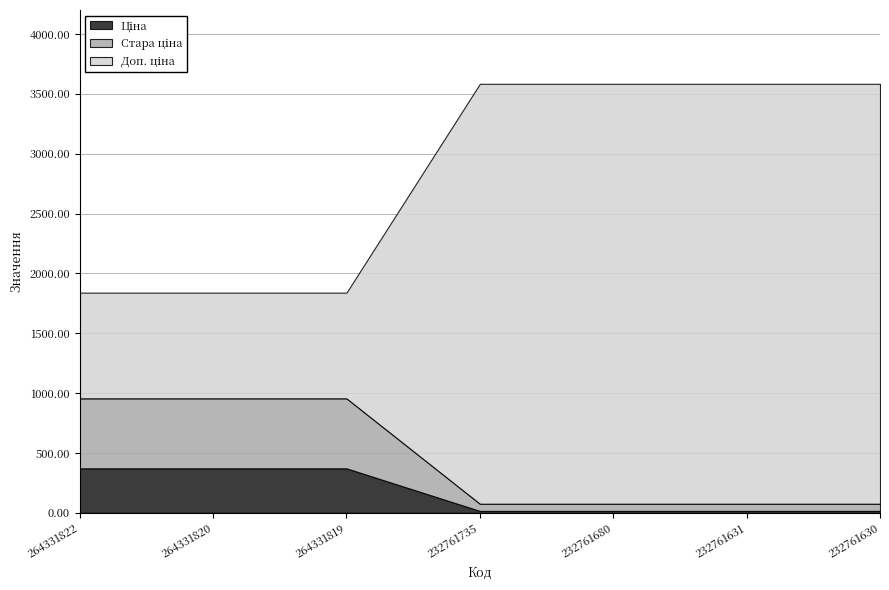

Rank the series by their maximum value, from lowest to highest.

Ціна, Стара ціна, Доп. ціна